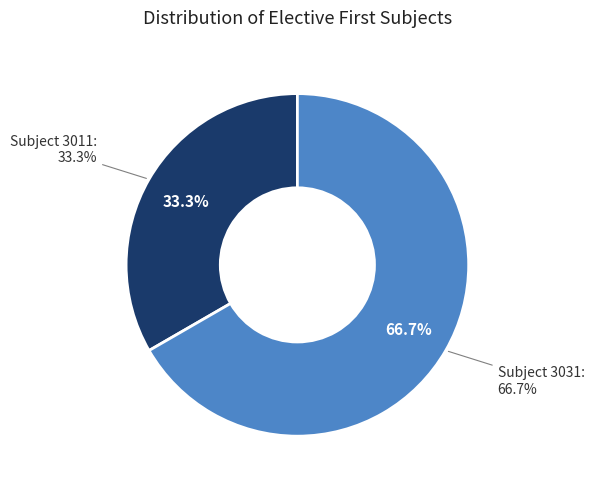

Is it true that AADITYA SEDHAIN is 31% of the pie?

False